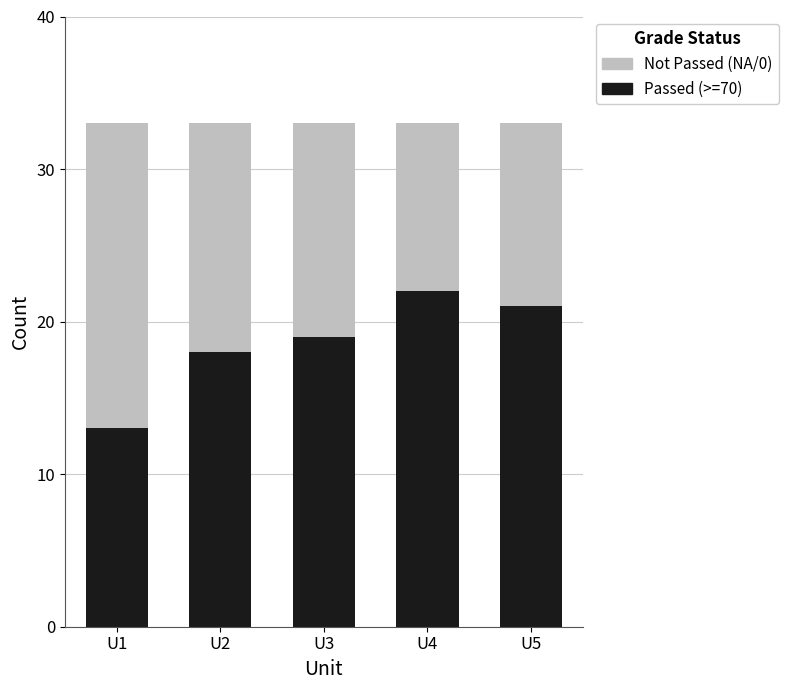

Reading right to left, transcribe the values for Passed (>=70).

U5=21	U4=22	U3=19	U2=18	U1=13